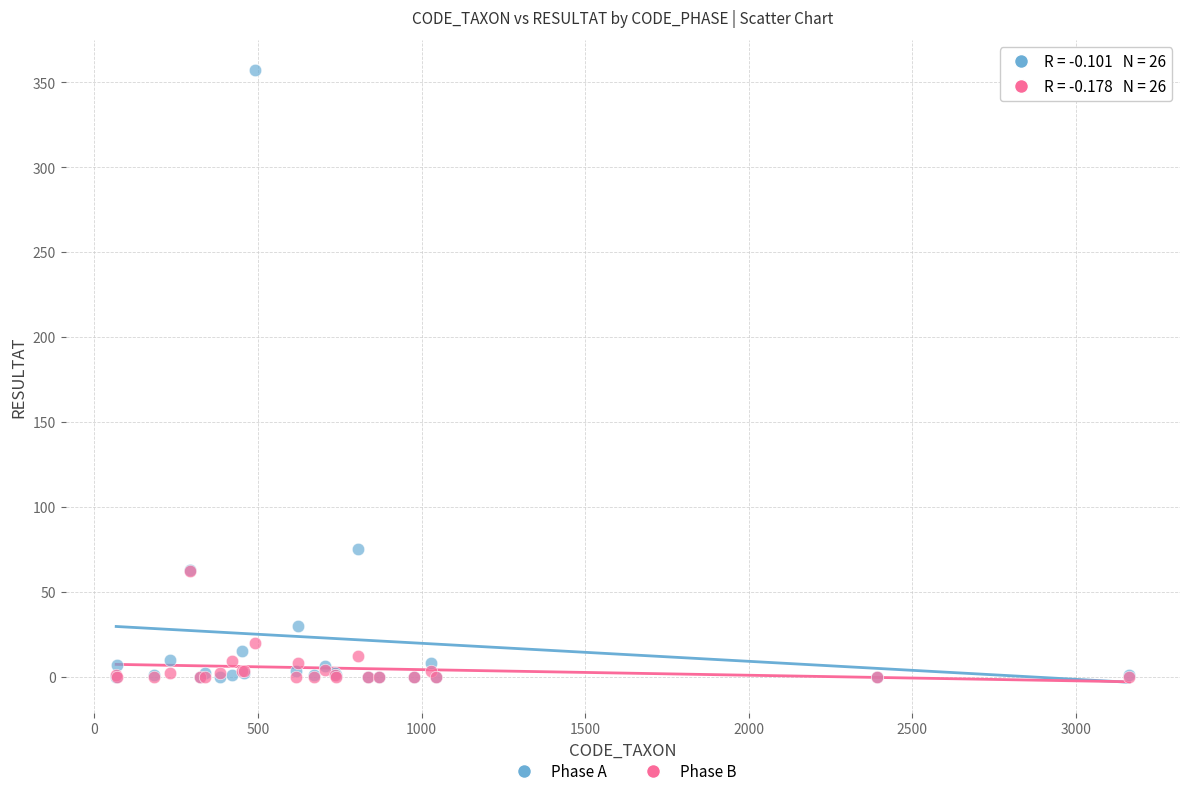

What are all the series names shown in the legend?

Phase A, Phase B